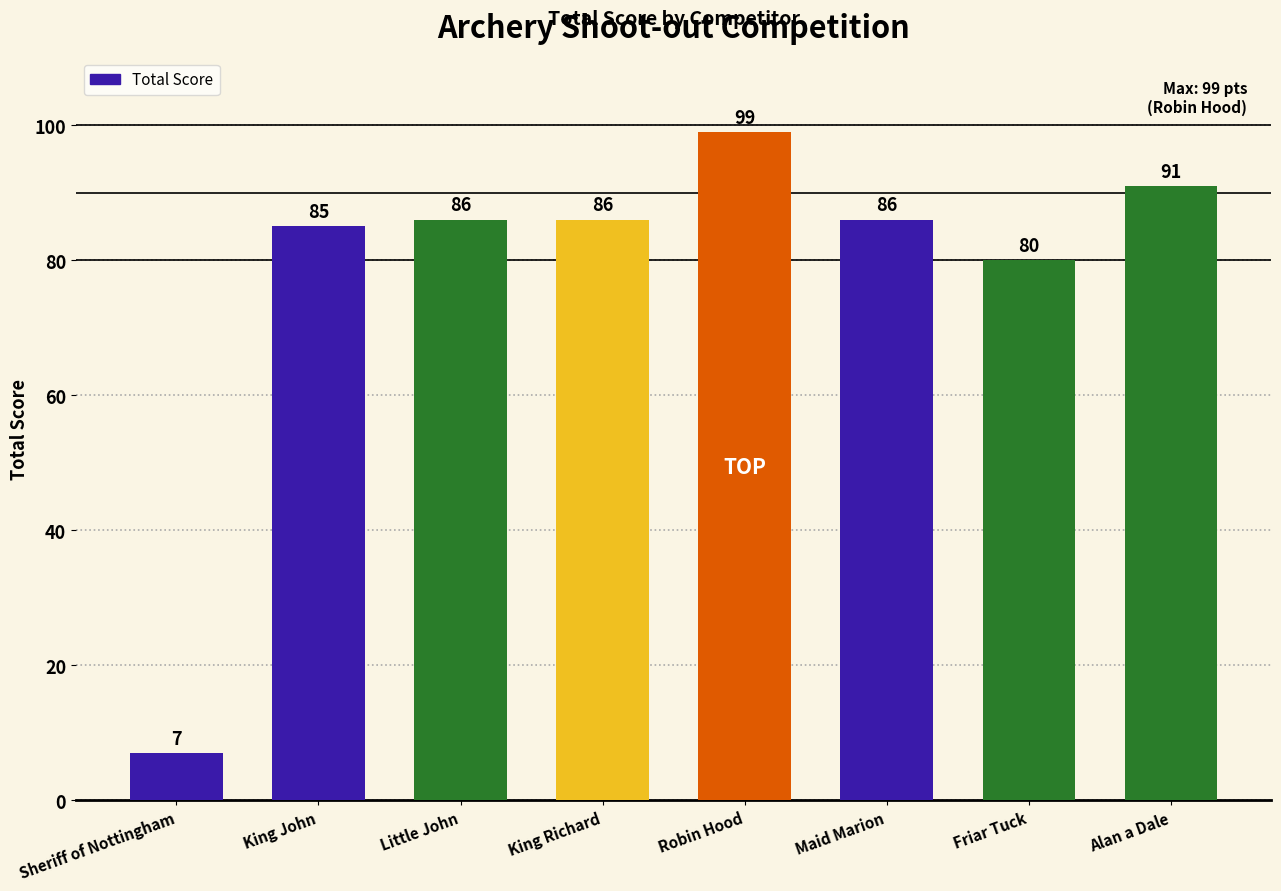

What is the greatest value displayed?

99